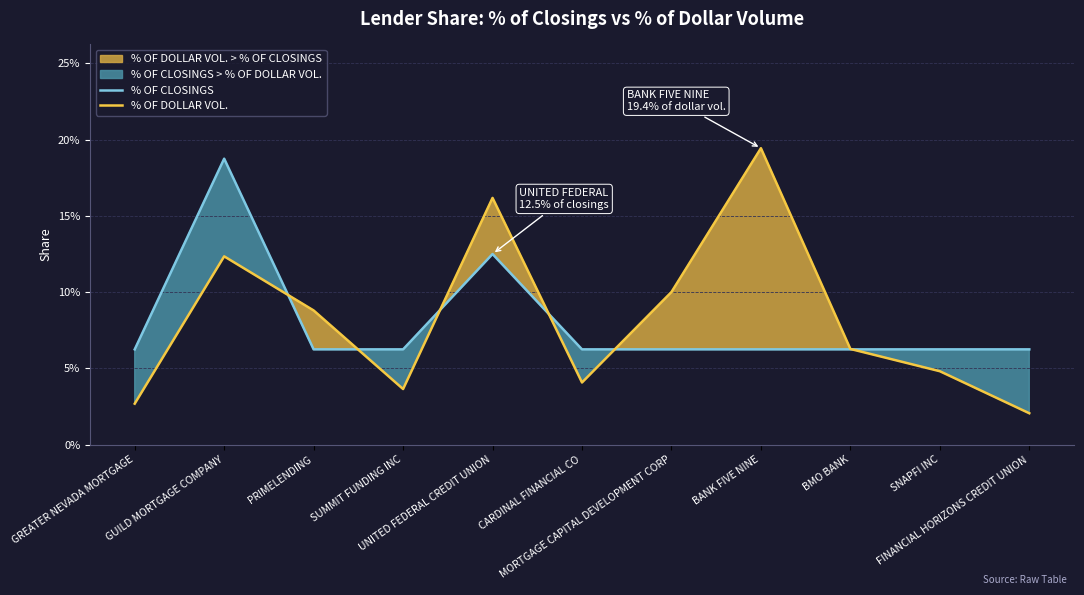

Reading left to right, list all the values displayed in this chart.

% OF CLOSINGS: 0.1	0.2	0.1	0.1	0.1	0.1	0.1	0.1	0.1	0.1	0.1
% OF DOLLAR VOL.: 0.0	0.1	0.1	0.0	0.2	0.0	0.1	0.2	0.1	0.0	0.0